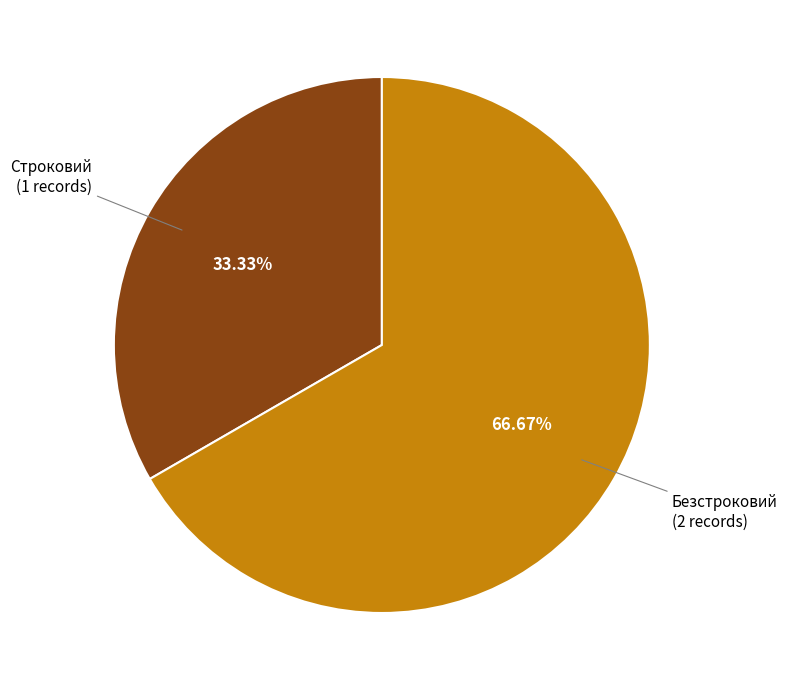

How many slices are in this pie chart?

2